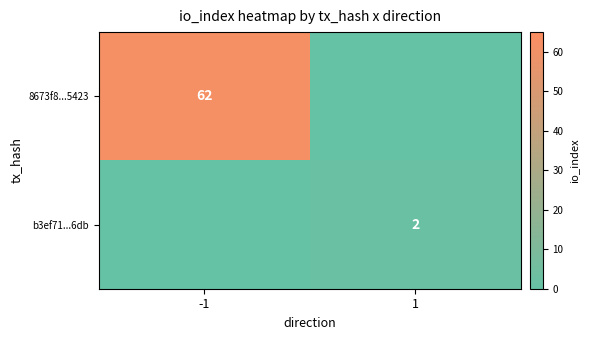

The 8673f8...5423 series shows 62 at -1. True or false?

True